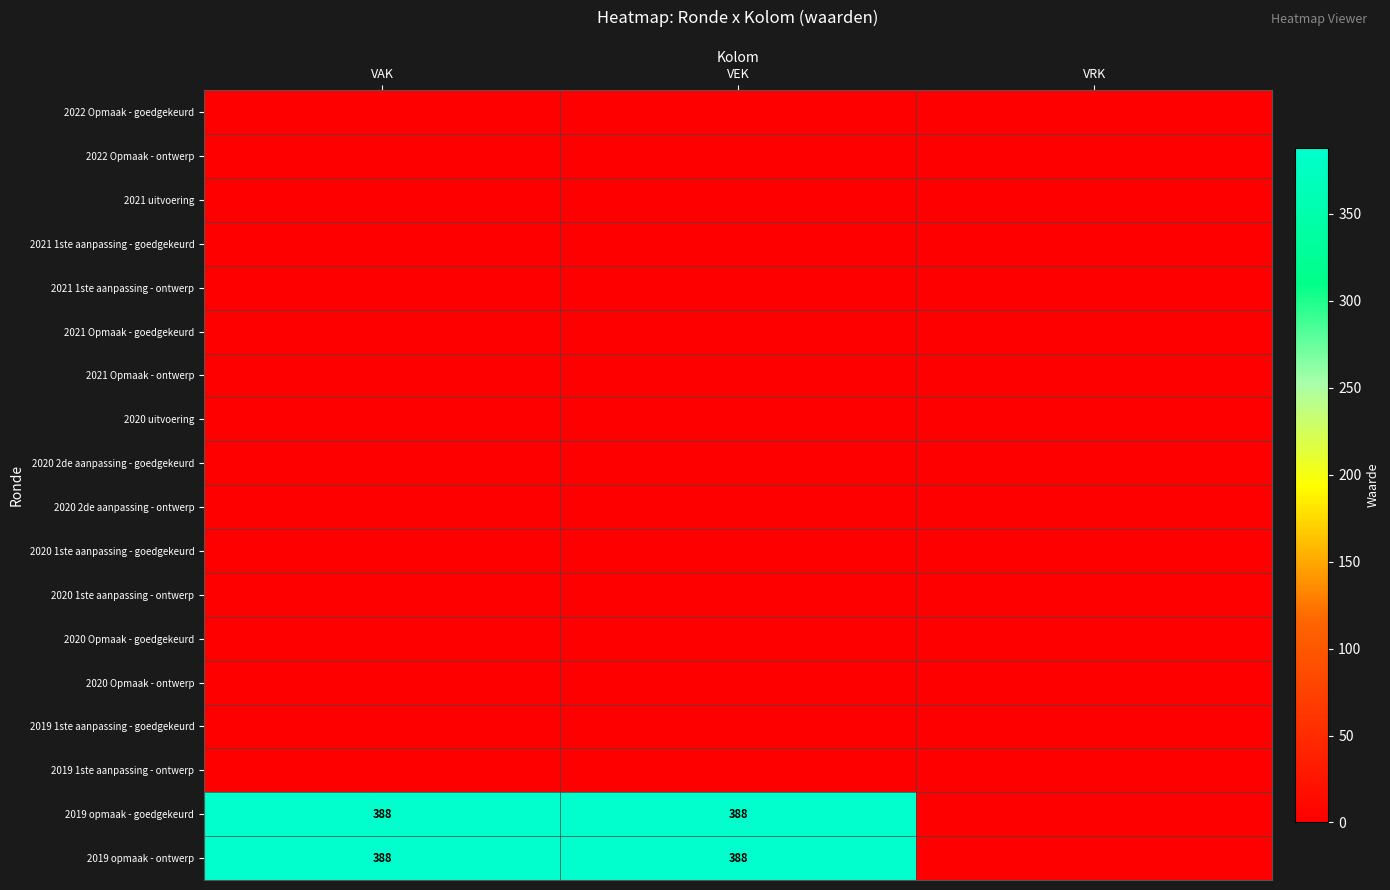

Is it true that 2019 opmaak - ontwerp equals 553 at VAK?

False